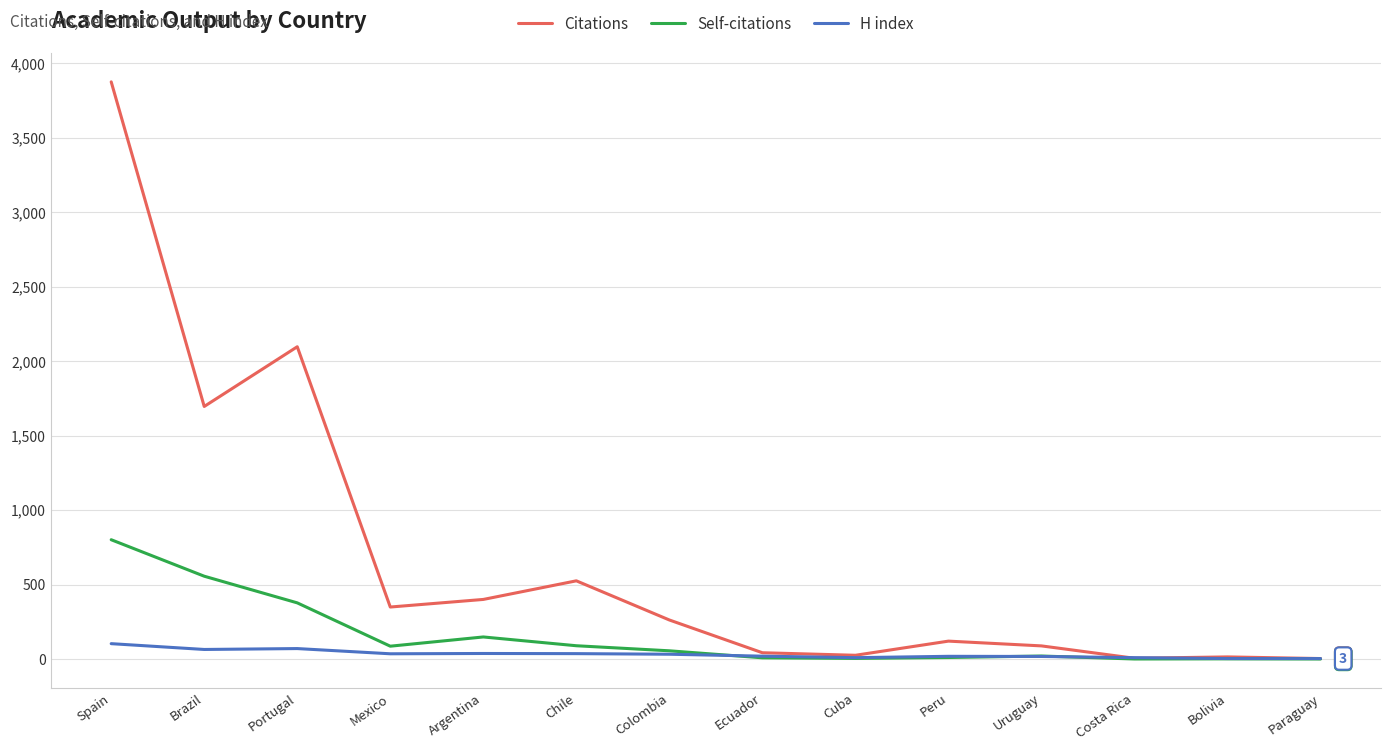

What is the difference between the Self-citations values at Paraguay and Brazil?

556